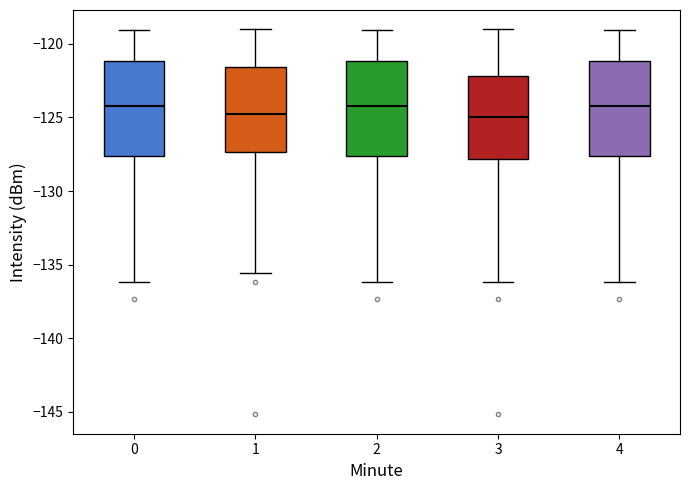

Reading left to right, read every box against the y-axis: the position of its median line, the range the box covers, and the ends of its whiskers. The values are not printed on the chart, so give them approximately, as read against the axis.

0: median -124.5, box -127.5 to -121.0, whiskers -136.0 to -119.0
1: median -124.5, box -127.5 to -121.5, whiskers -135.5 to -119.0
2: median -124.5, box -127.5 to -121.0, whiskers -136.0 to -119.0
3: median -125.0, box -128.0 to -122.0, whiskers -136.0 to -119.0
4: median -124.5, box -127.5 to -121.0, whiskers -136.0 to -119.0